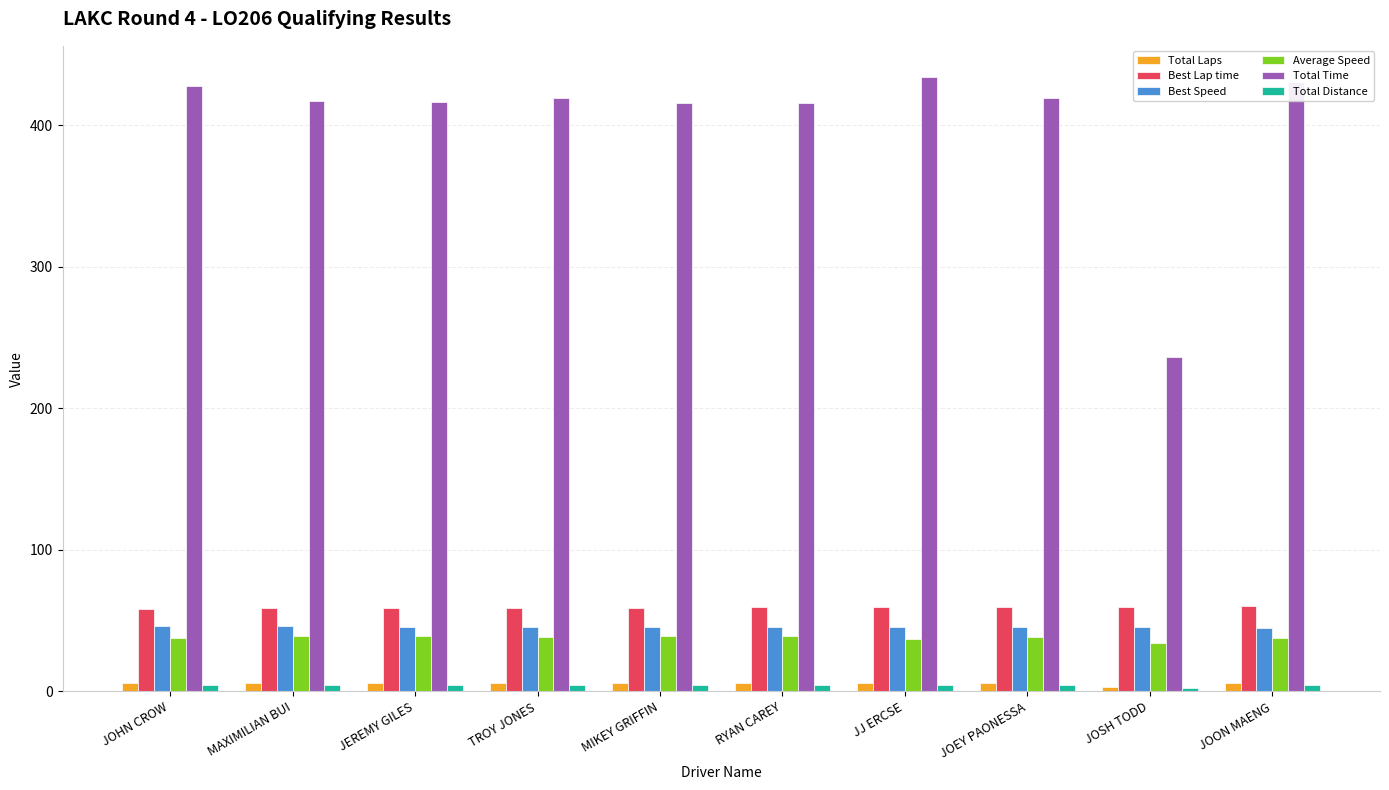

What is the total value across all series at RYAN CAREY?

570.3